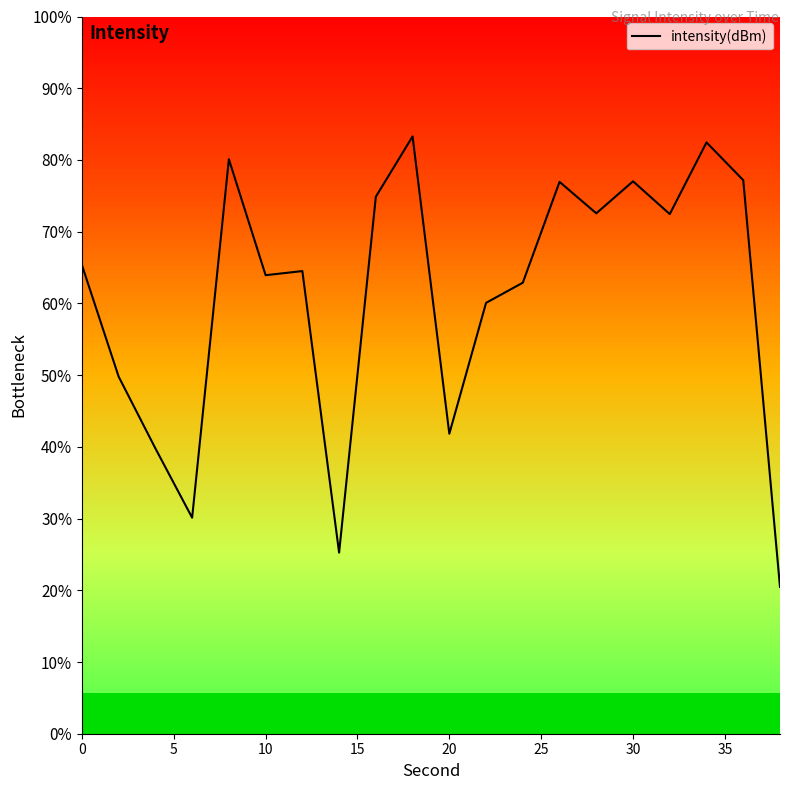

How many points are lower than both their immediate neighbors (excluding endpoints)?

6